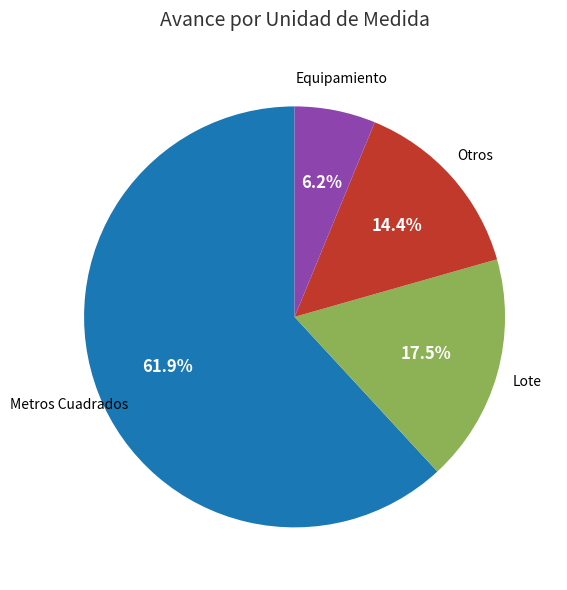

Count the number of slices in the pie.

4